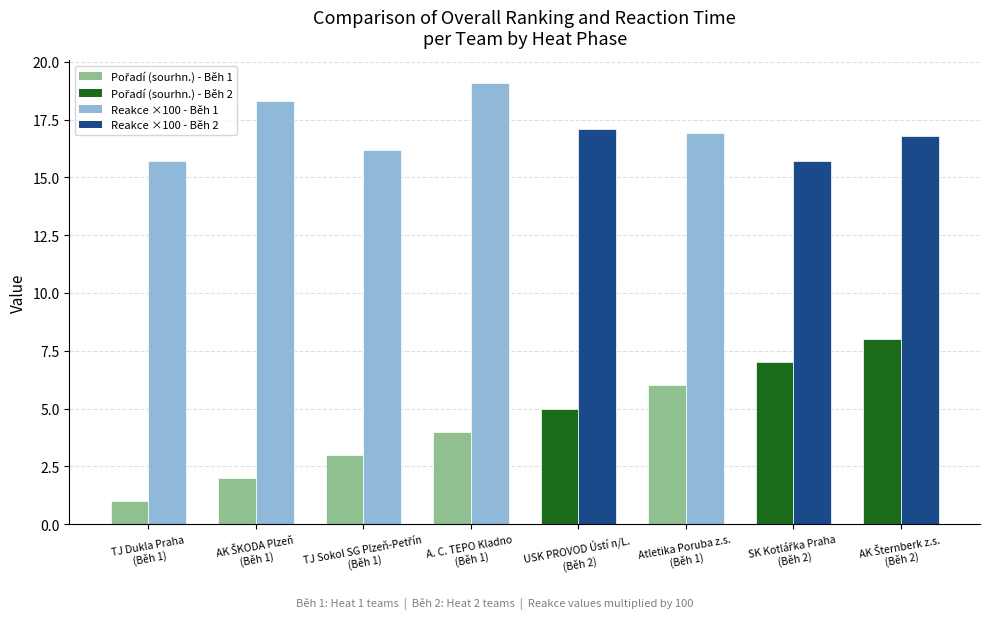

What is the maximum value shown in the chart?

19.1